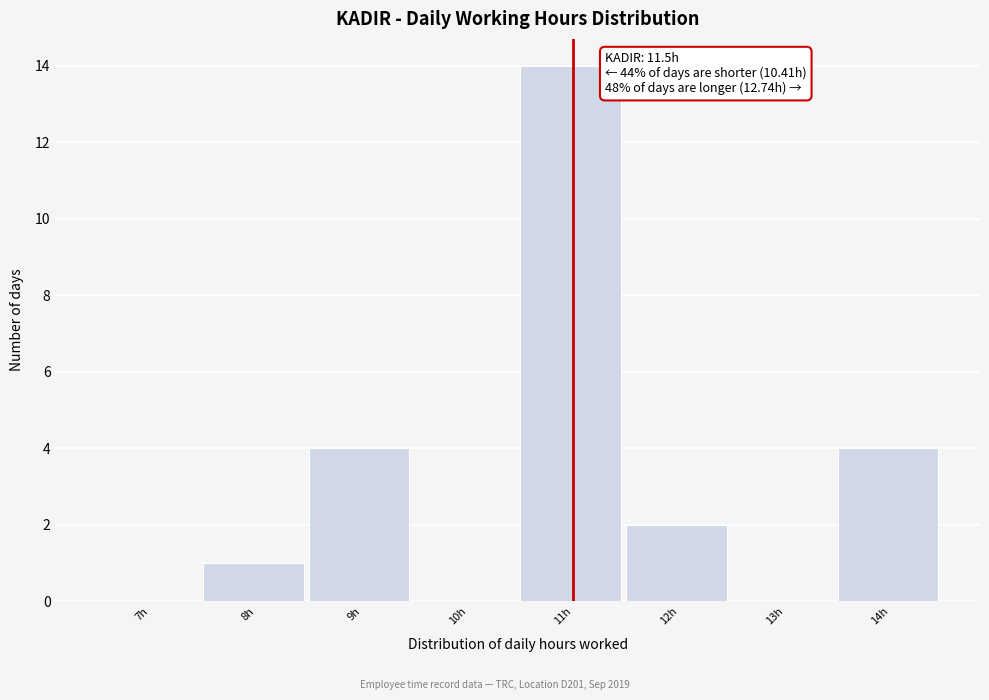

Reading right to left, what are all the values shown in this chart?

14h=4	13h=0	12h=2	11h=14	10h=0	9h=4	8h=1	7h=0